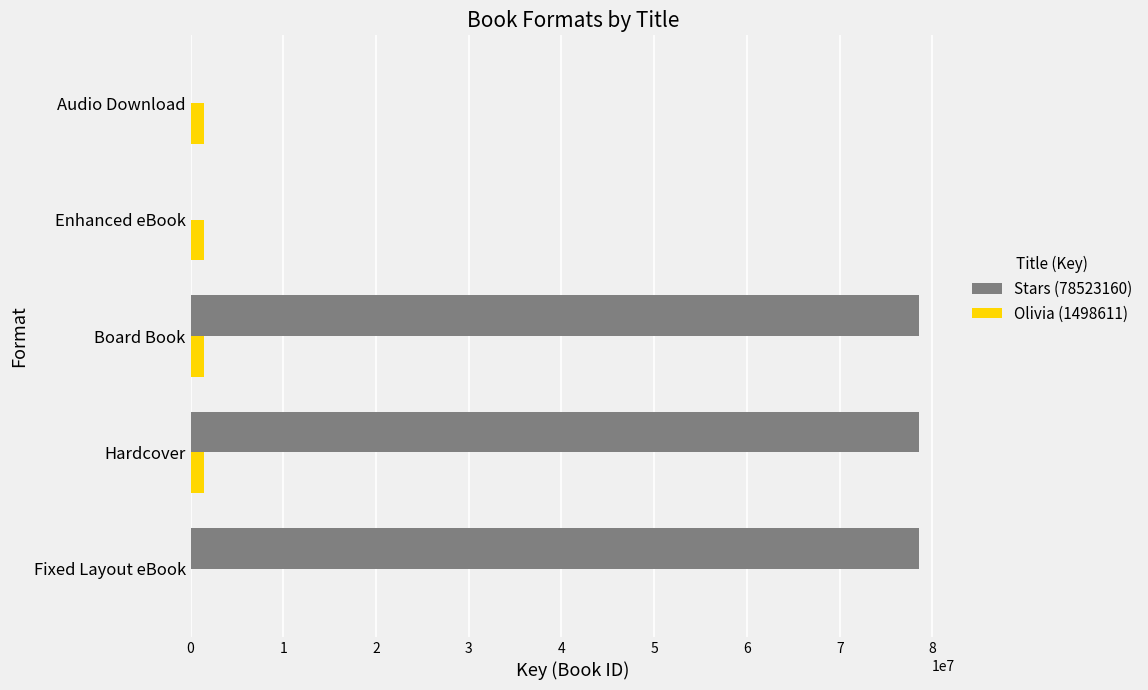

The value of Stars (78523160) at Hardcover is 140368623. True or false?

False